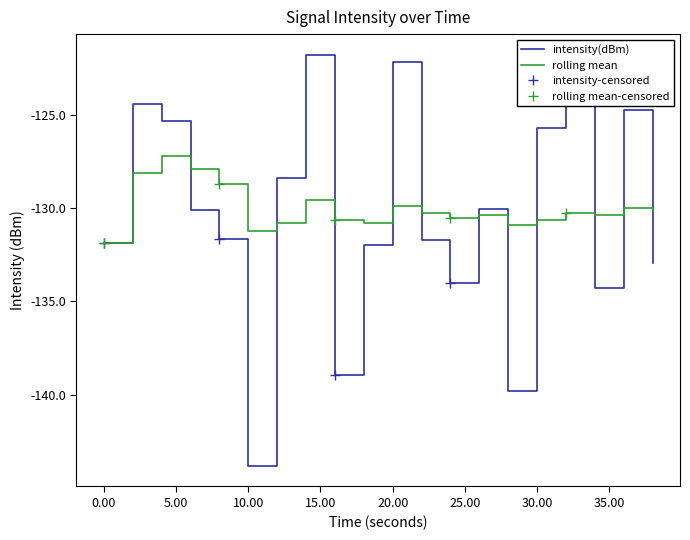

Where does the rolling_mean series first go above -130?

2